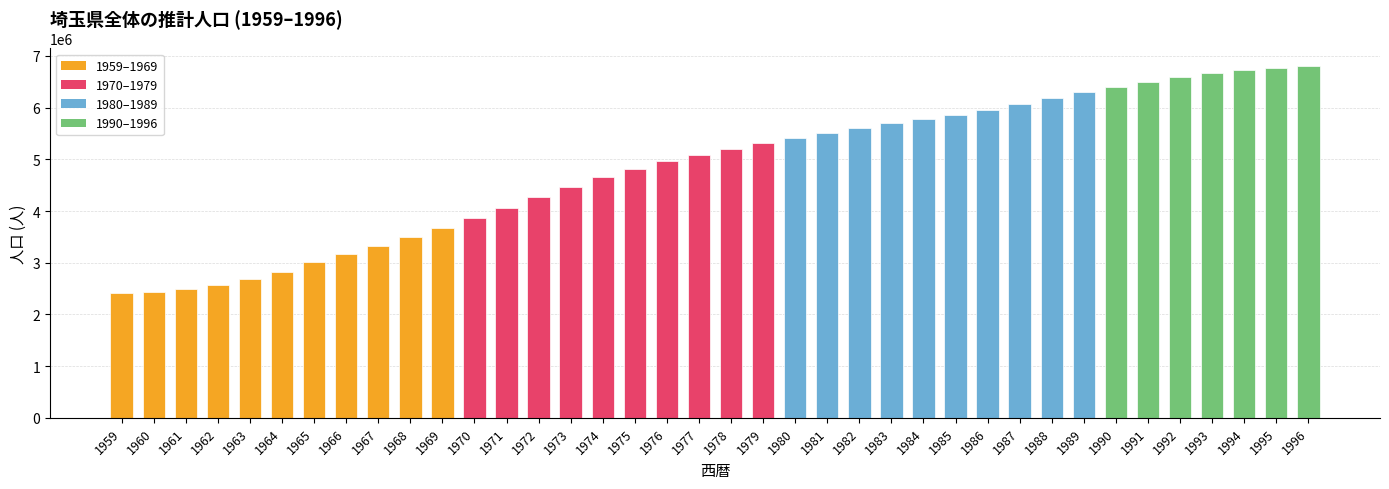

How many bars are there in total?

38